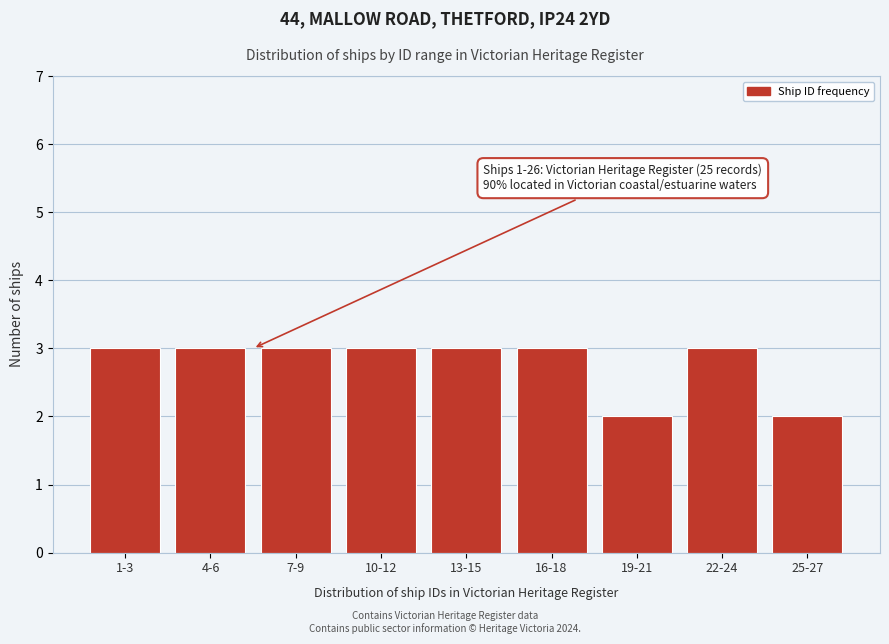

Reading left to right, transcribe all the data shown in this chart.

1-3=3	4-6=3	7-9=3	10-12=3	13-15=3	16-18=3	19-21=2	22-24=3	25-27=2